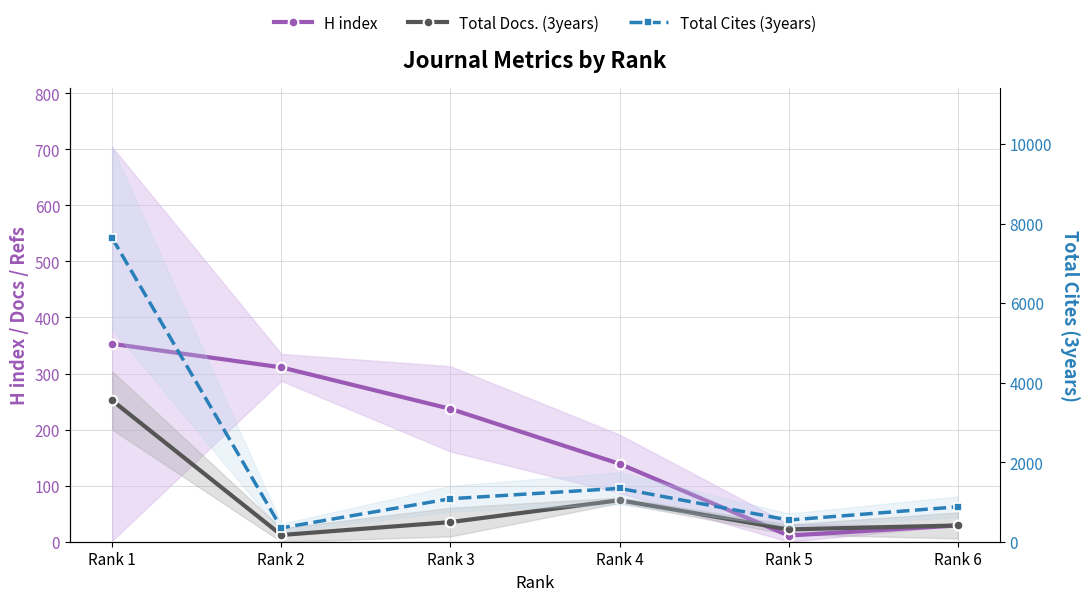

Reading right to left, extract all data points from this chart.

H index: 29	11	139	237	311	353
Total Docs. (3years): 29	22	74	35	12	252
Total Cites (3years): 878	545	1342	1081	348	7634